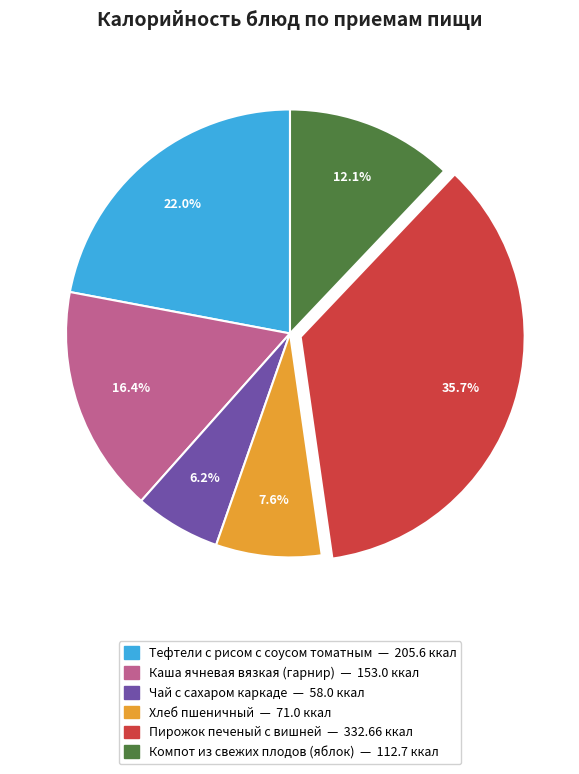

Is the sum of Компот из свежих плодов (яблок) and Пирожок печеный с вишней greater than half?

No